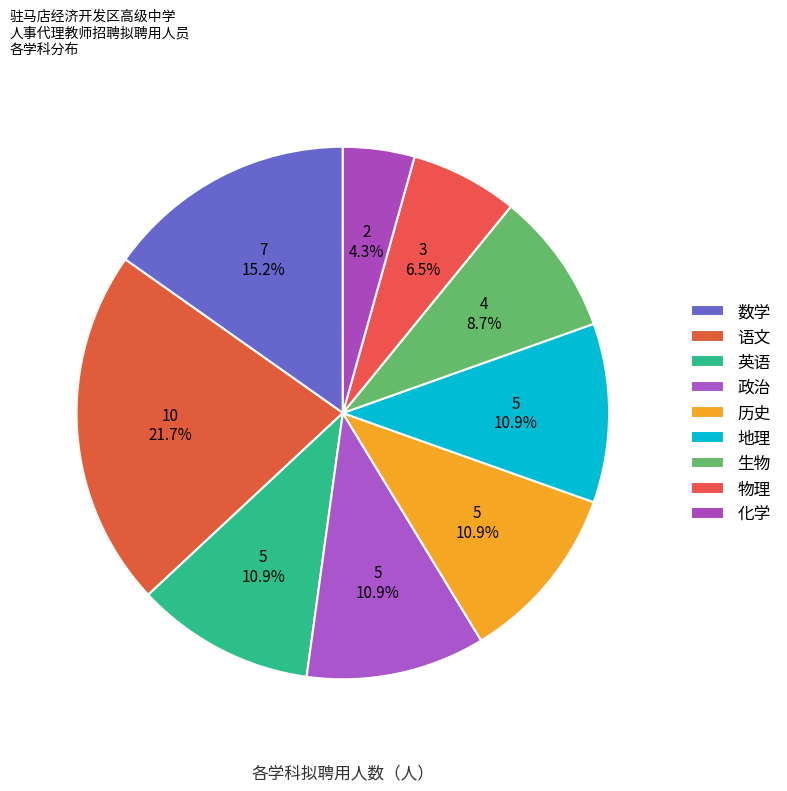

To the nearest percent, what percentage of the pie is 英语?

11%